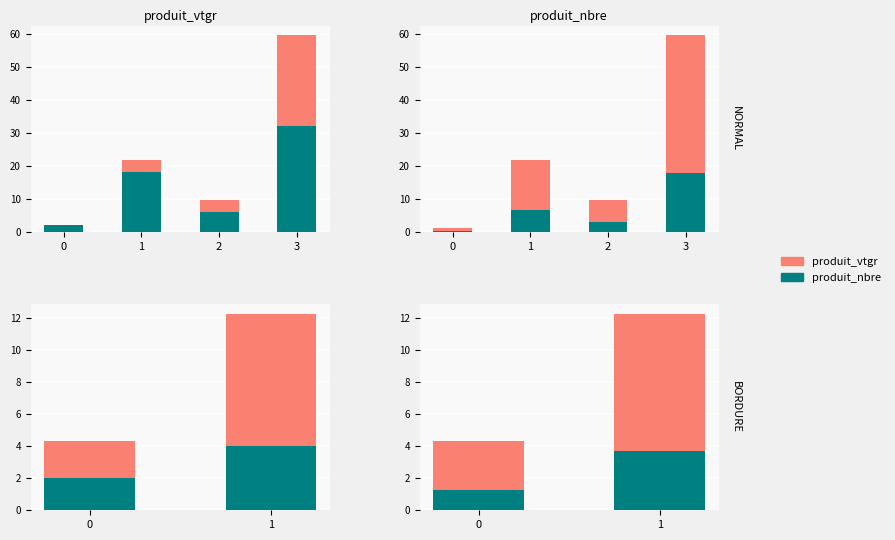

What is the average value of the produit_vtgr series?

8.3